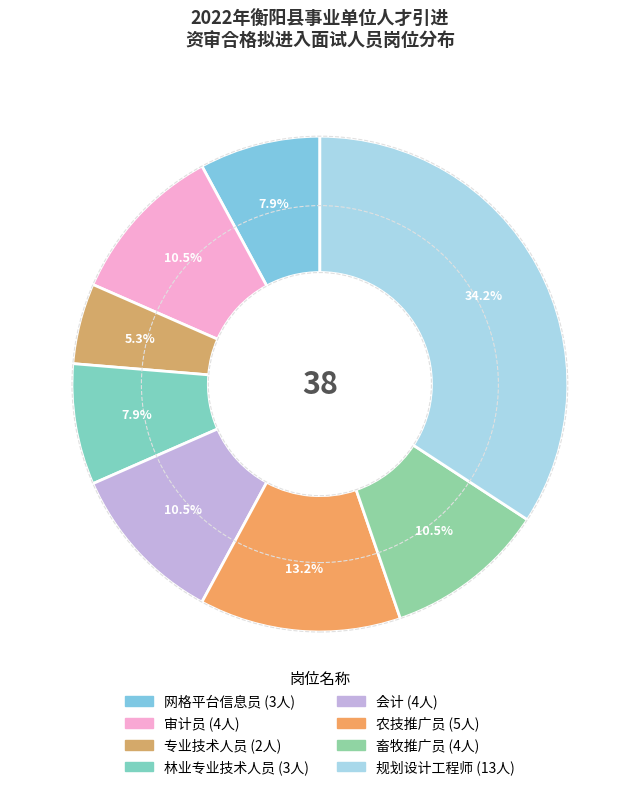

What is the total percentage of 审计员 and 专业技术人员?

15.8%